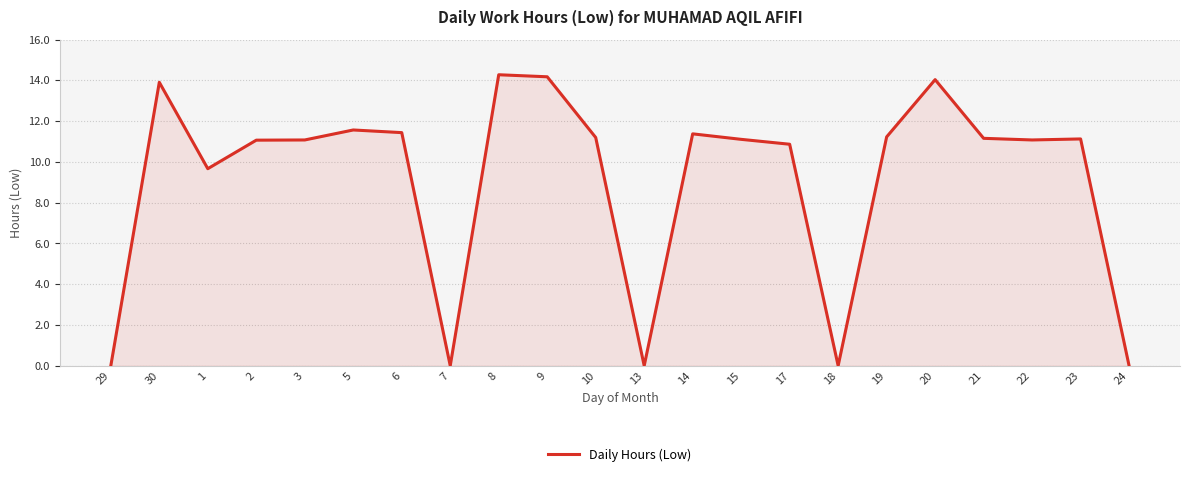

What is the greatest value displayed?

14.3